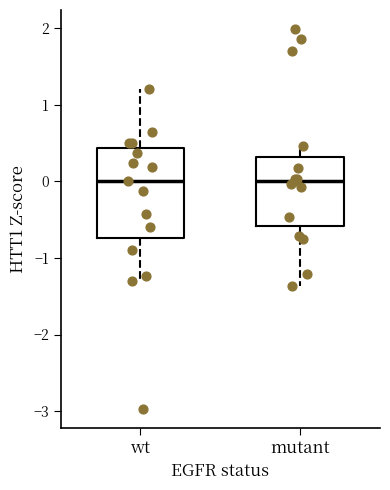

Which box is the tallest, from its lower edge to its upper edge?

wt